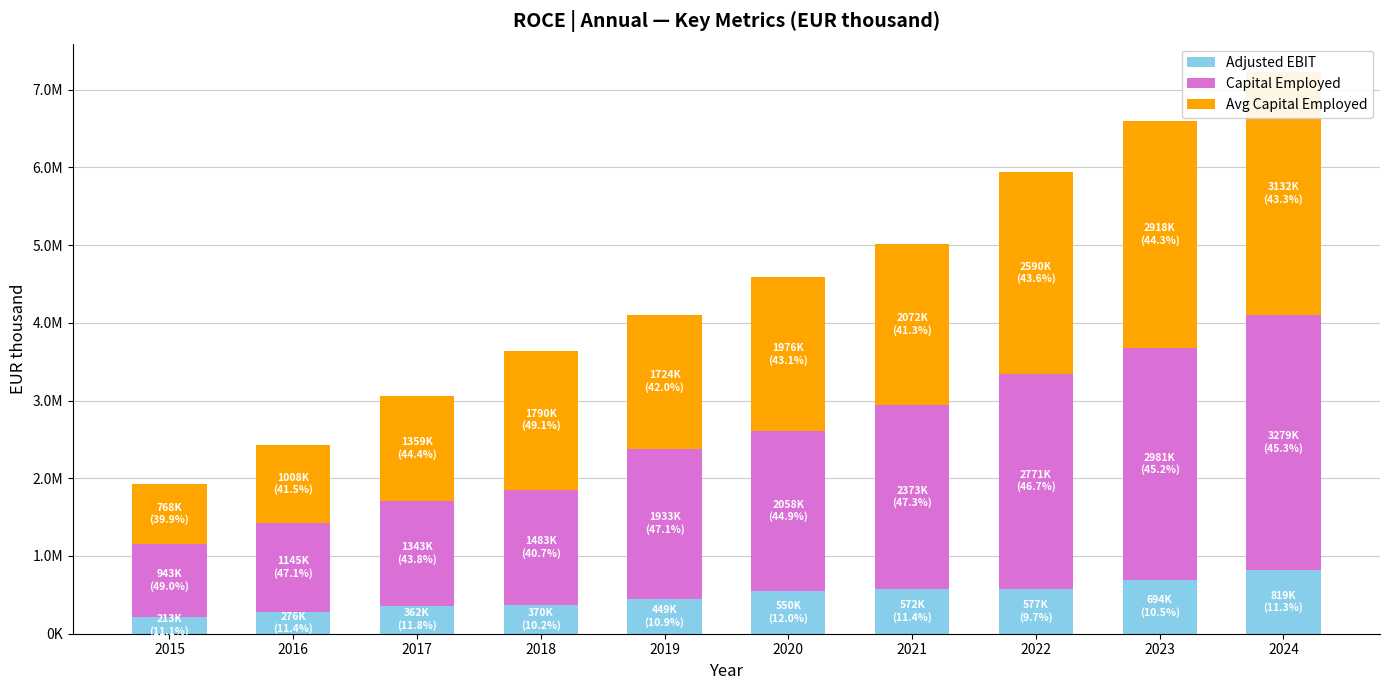

List the series in order of their peak value, highest first.

Capital Employed, Avg Capital Employed, Adjusted EBIT